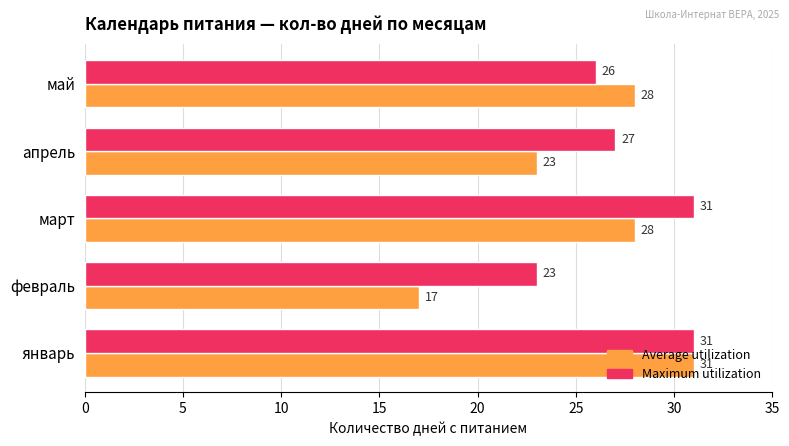

What are all the series names shown in the legend?

Average utilization, Maximum utilization